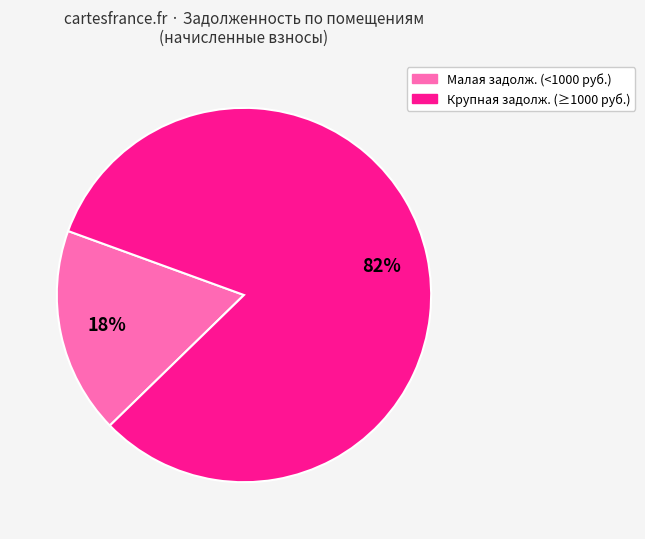

To the nearest percent, what is the average slice percentage?

50%